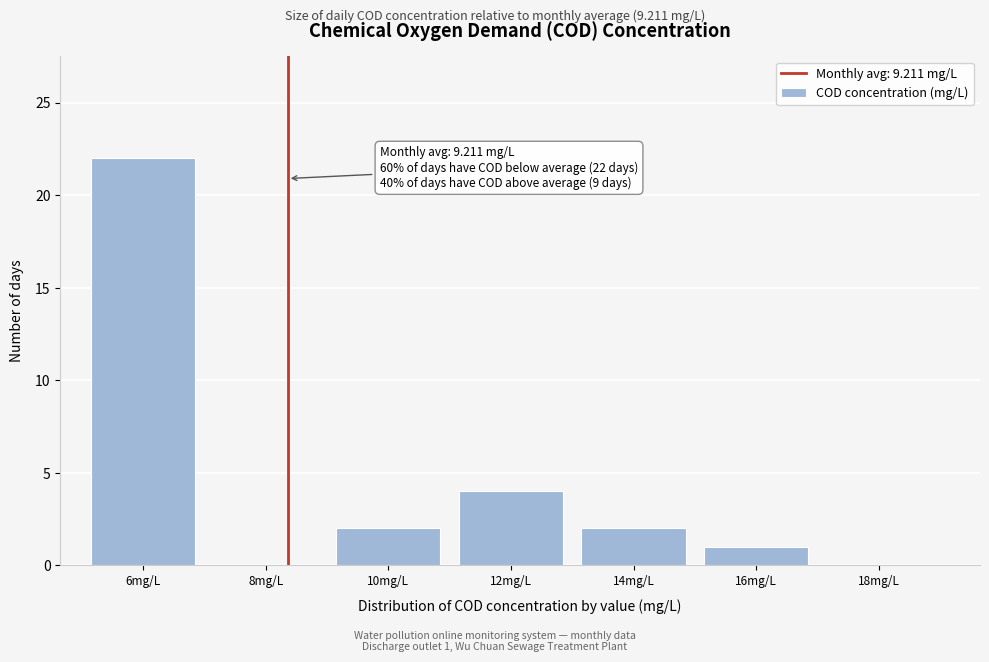

Reading right to left, transcribe all the data shown in this chart.

18mg/L=0	16mg/L=1	14mg/L=2	12mg/L=4	10mg/L=2	8mg/L=0	6mg/L=22